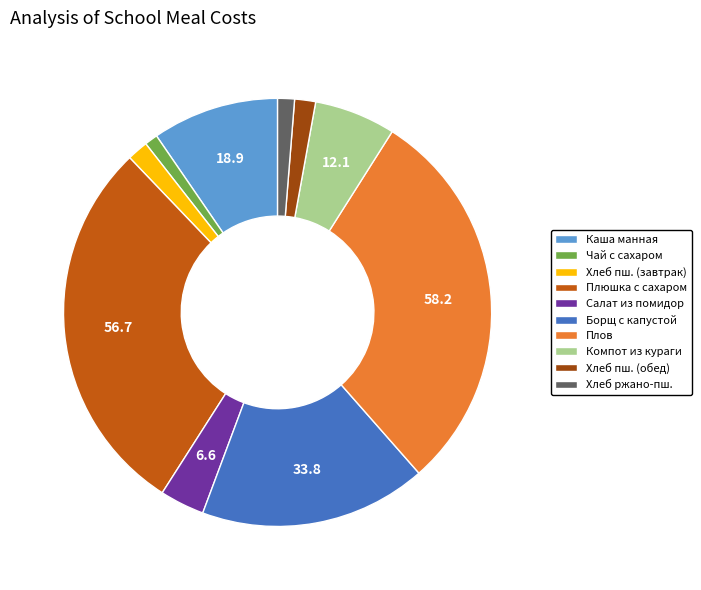

True or false: Хлеб пш. (завтрак) accounts for 7% of the total.

False